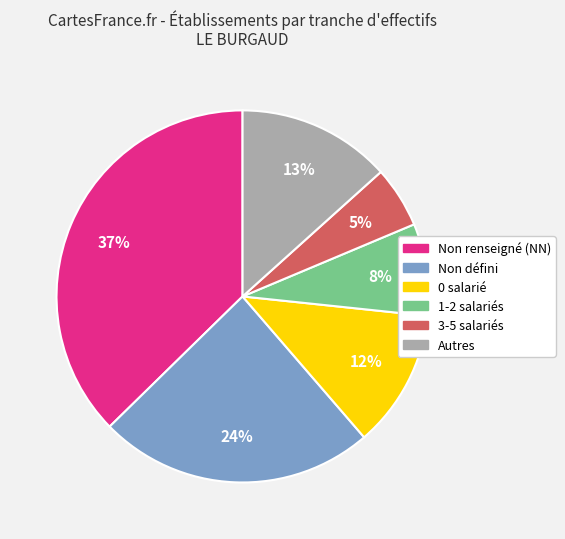

Is there a majority slice in this chart?

No